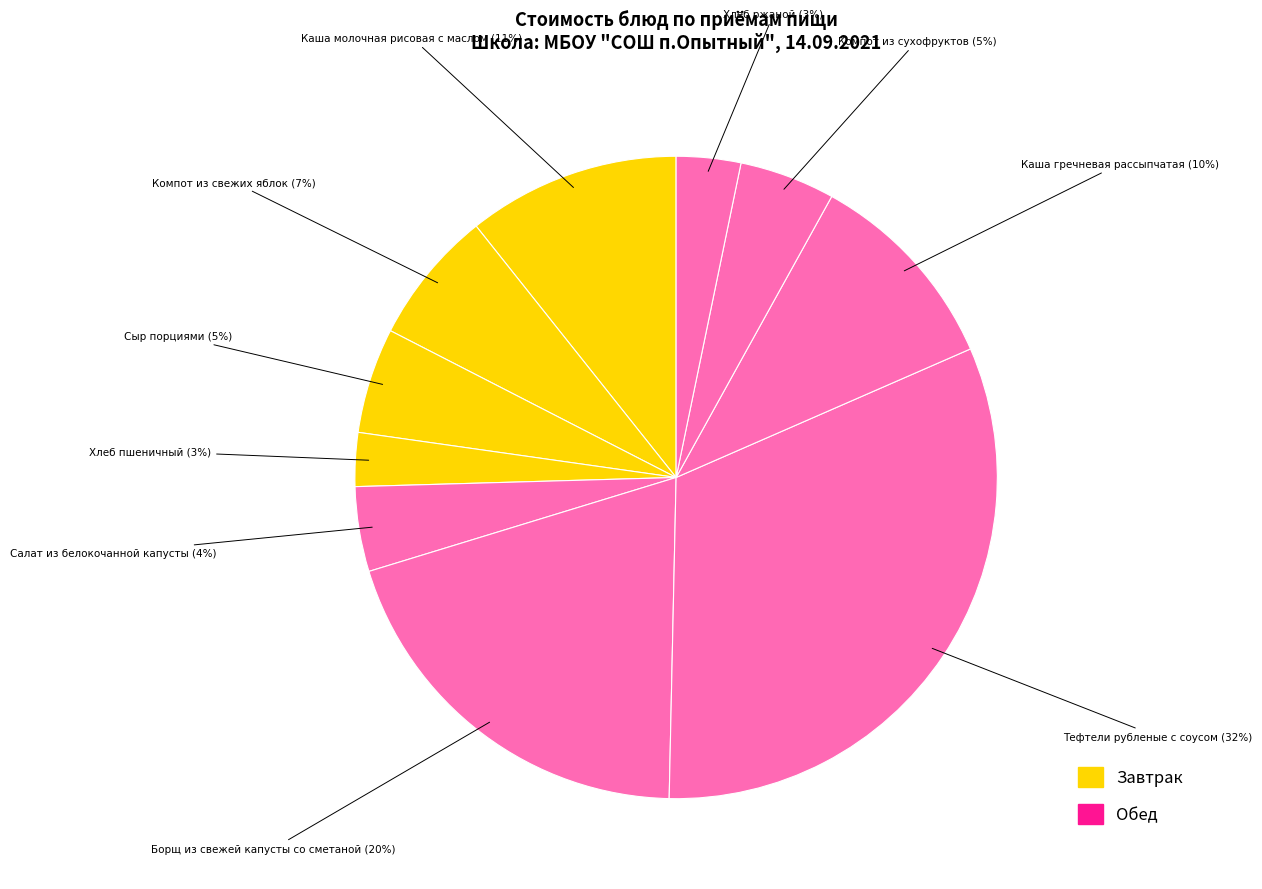

Count the number of slices in the pie.

10